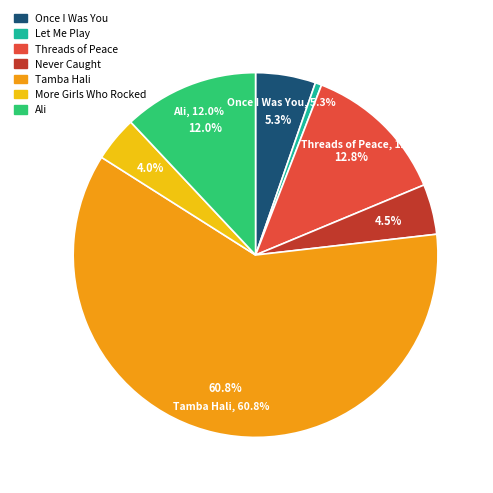

To the nearest percent, what is the difference between the Threads of Peace and Never Caught slice percentages?

8%